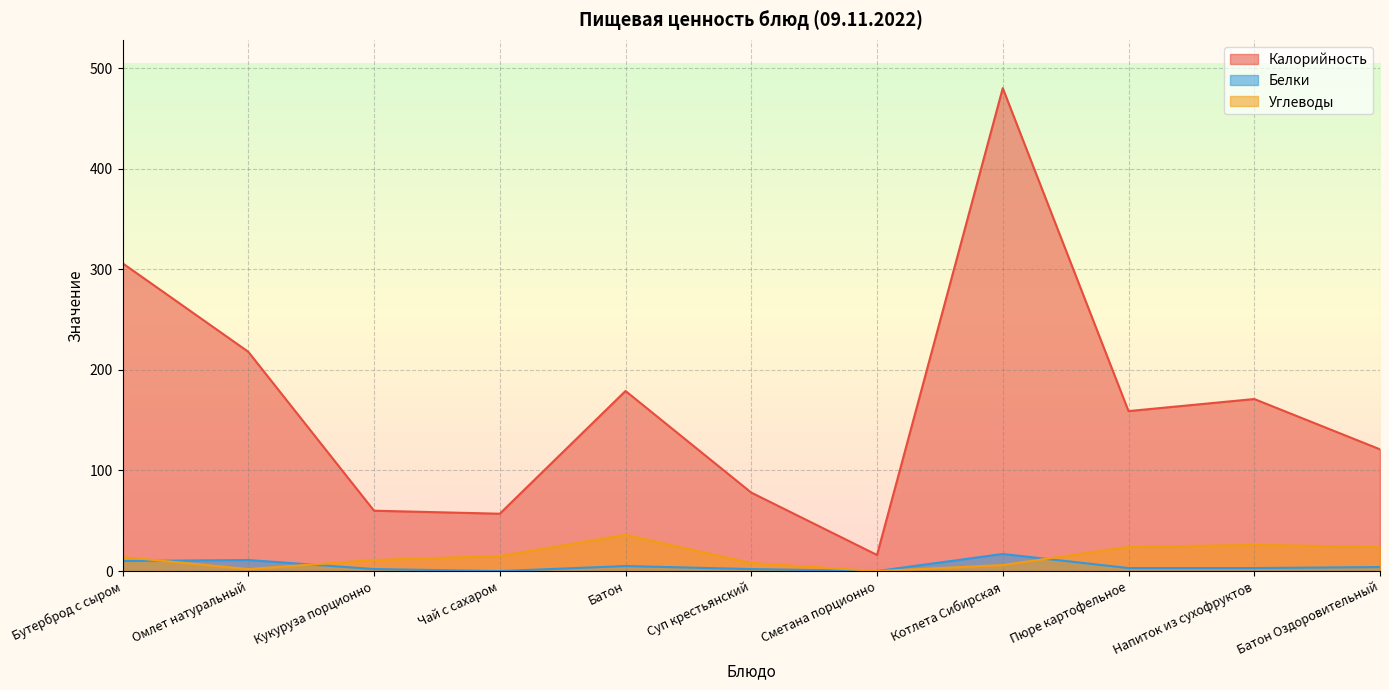

The value of Калорийность at Батон Оздоровительный is 199. True or false?

False